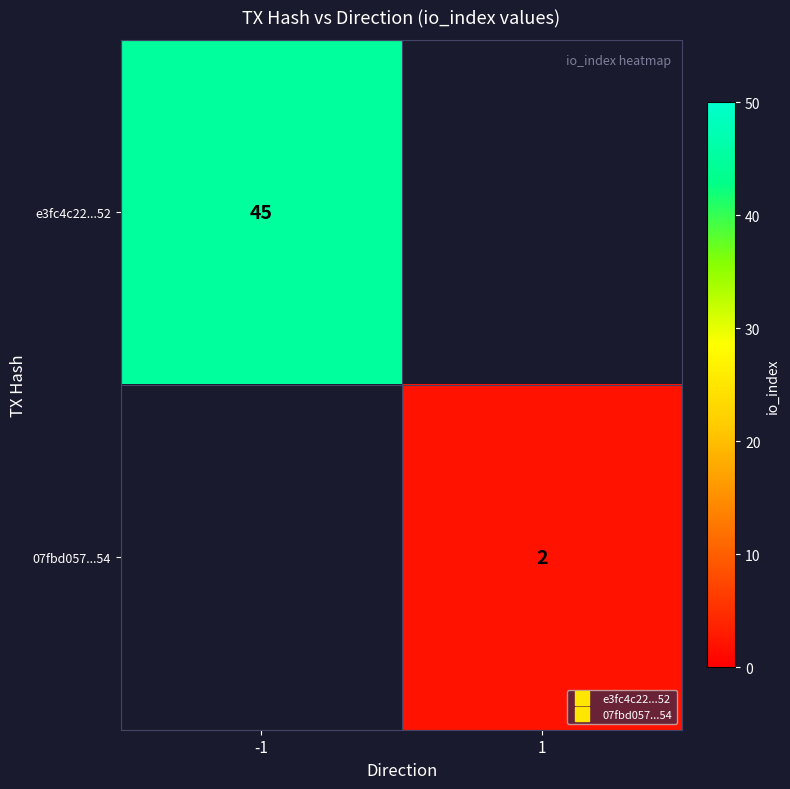

How many distinct data groups are displayed?

2